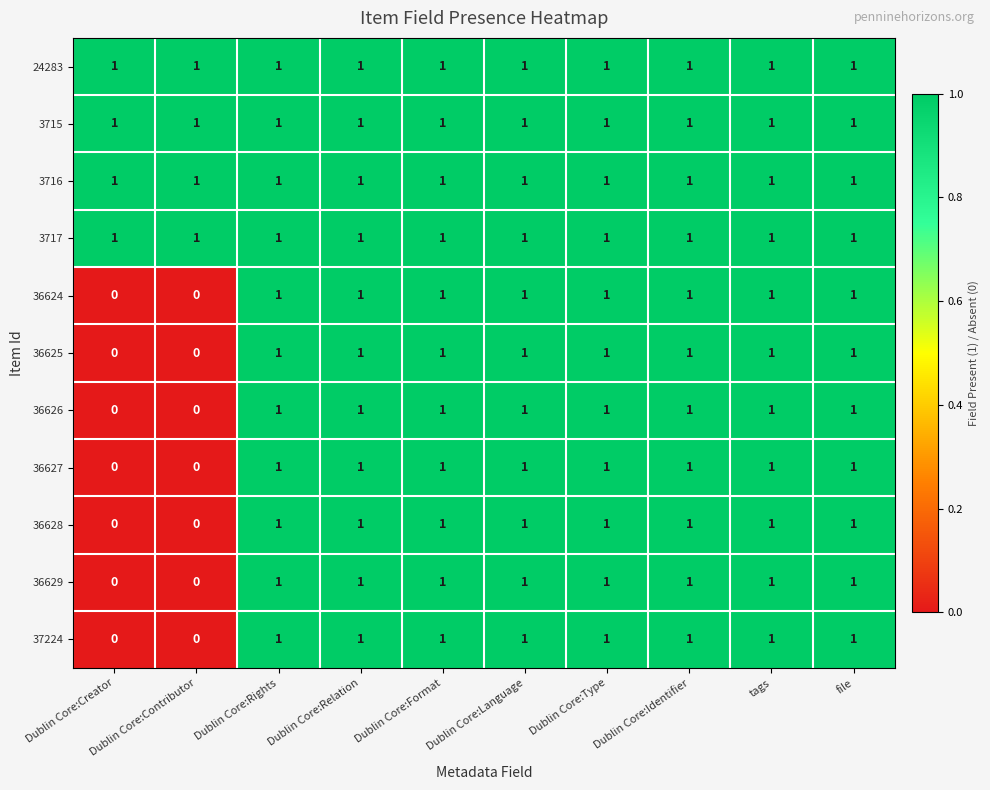

True or false: 36625 has a value of 0 at Dublin Core:Contributor.

True